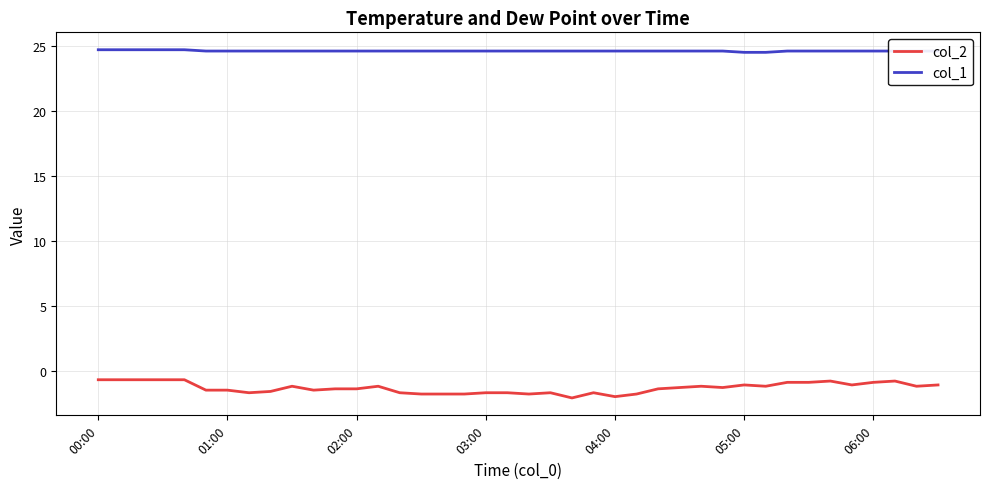

Which series has the largest total across all categories?

col_1